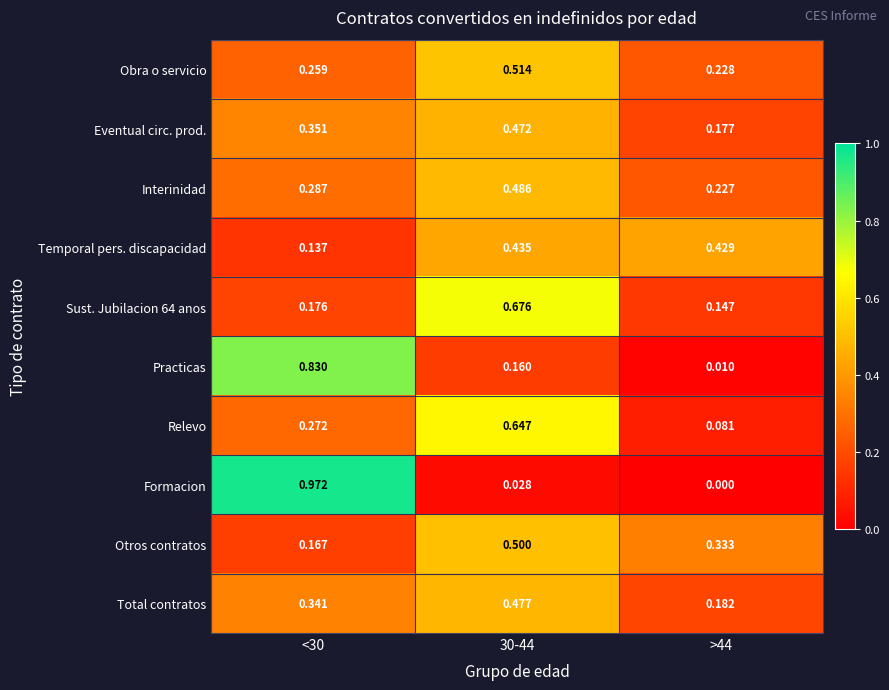

Which series changed the most between <30 and 30-44?

Formacion